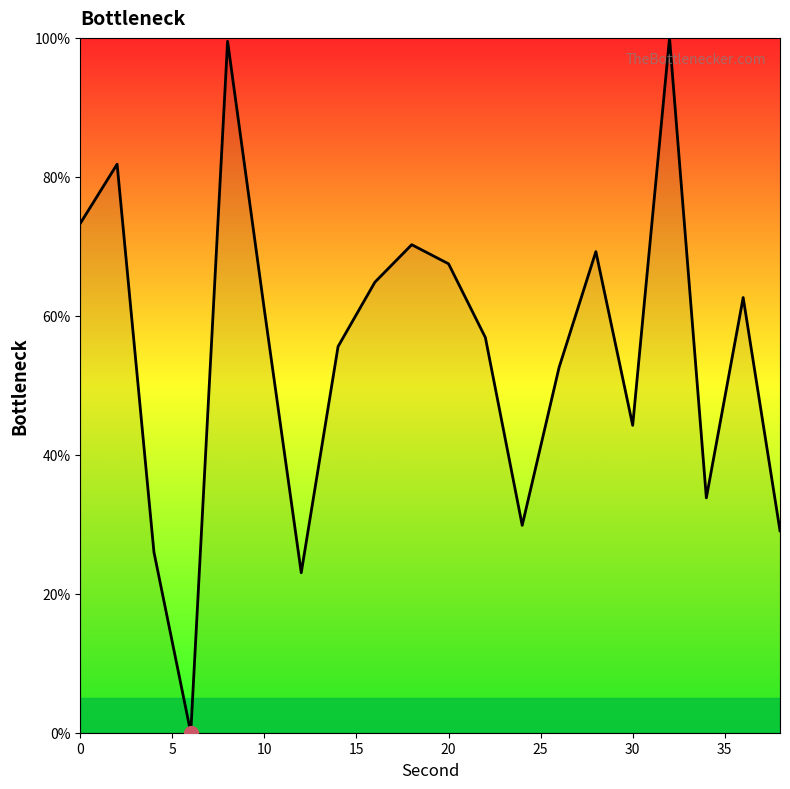

What is the maximum value shown in the chart?

100.0